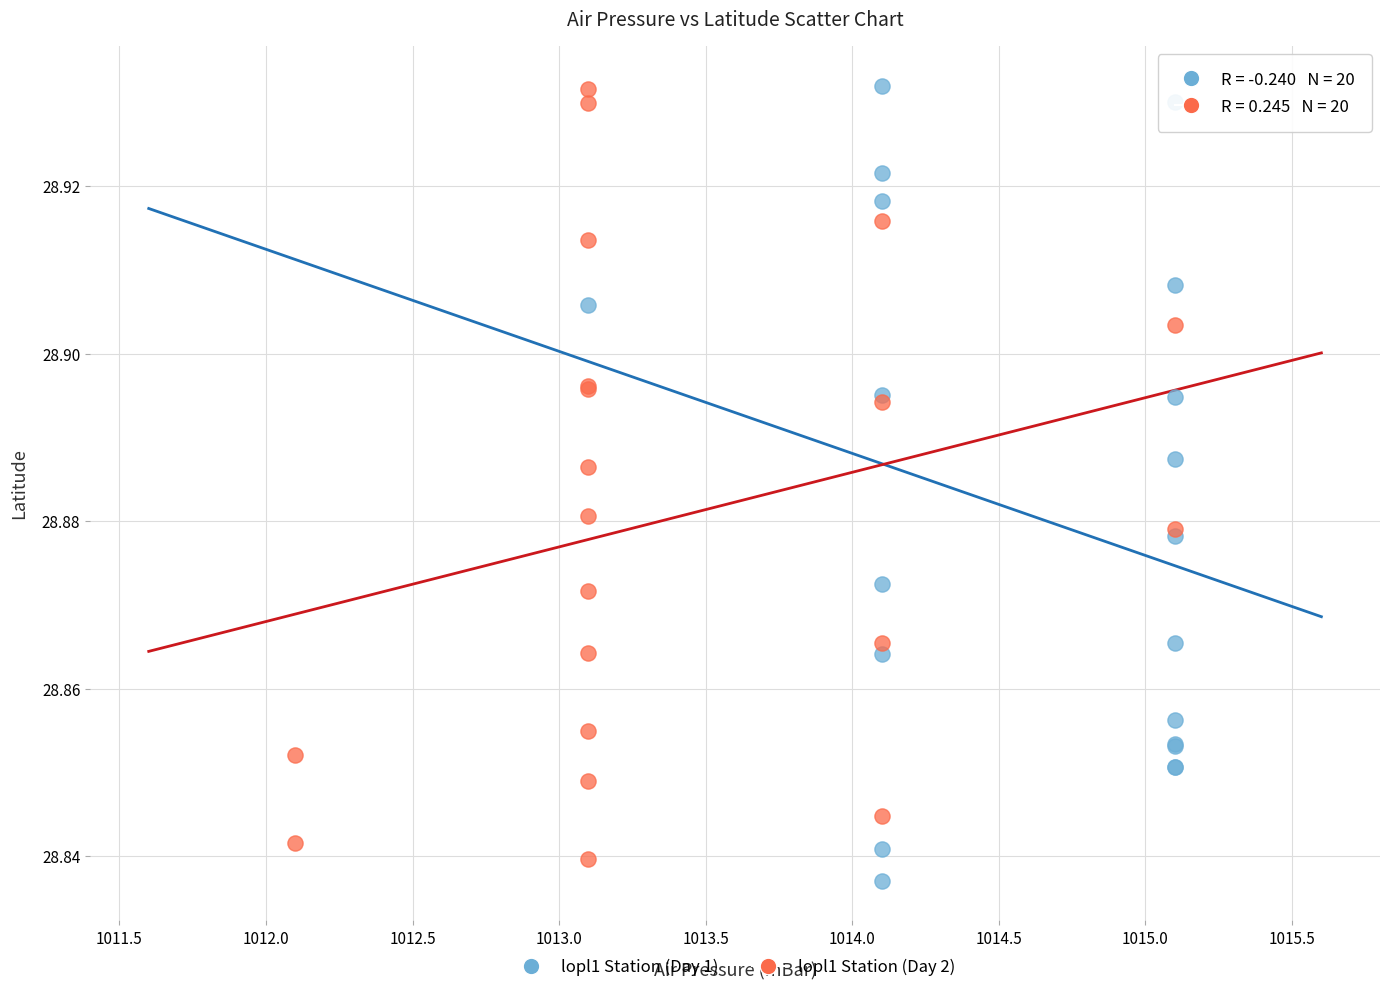

What are all the series names shown in the legend?

lopl1 Station (Day 1), lopl1 Station (Day 2)